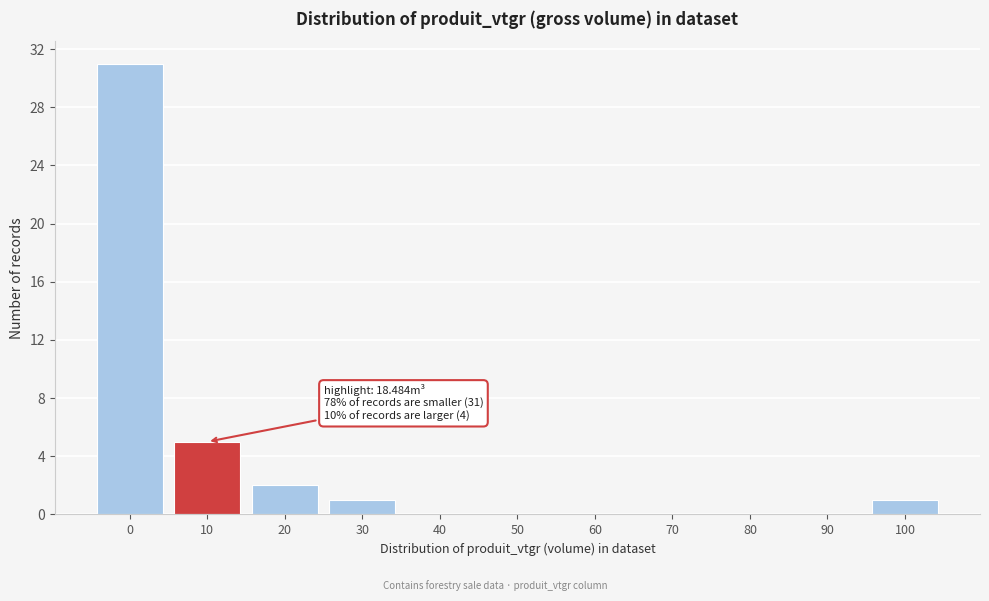

Reading left to right, transcribe all the data shown in this chart.

0=31	10=5	20=2	30=1	40=0	50=0	60=0	70=0	80=0	90=0	100=1